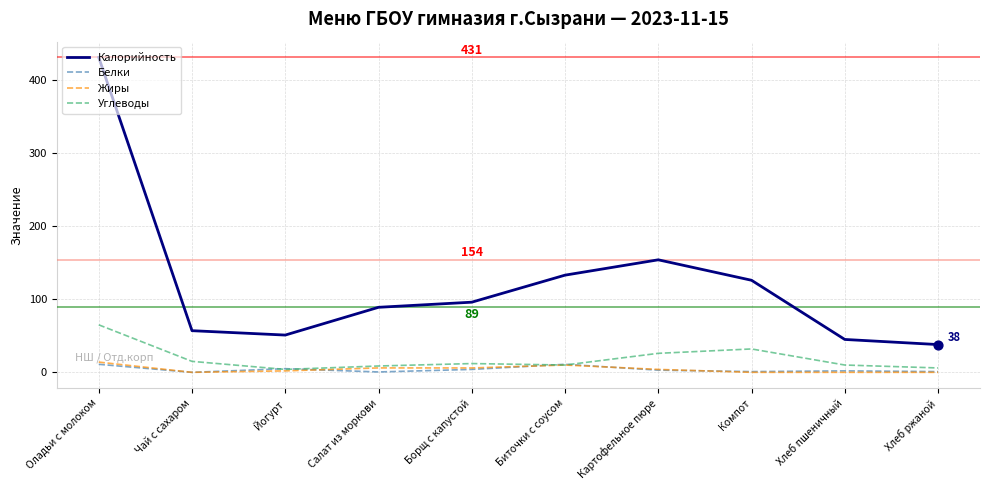

Between Салат из моркови and Хлеб пшеничный, which series saw the biggest shift?

Калорийность